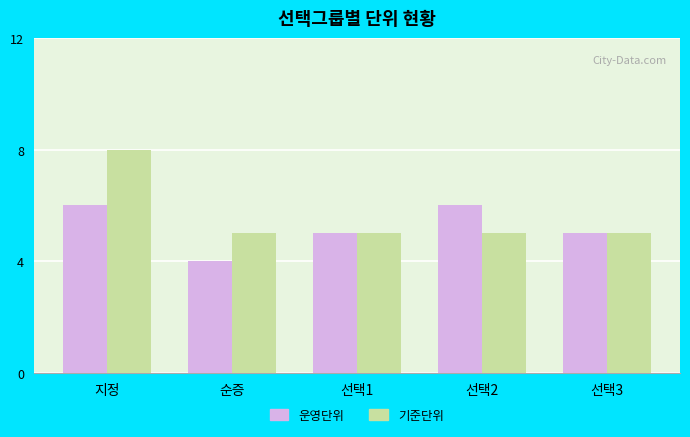

At which category is the sum across all series the highest?

지정